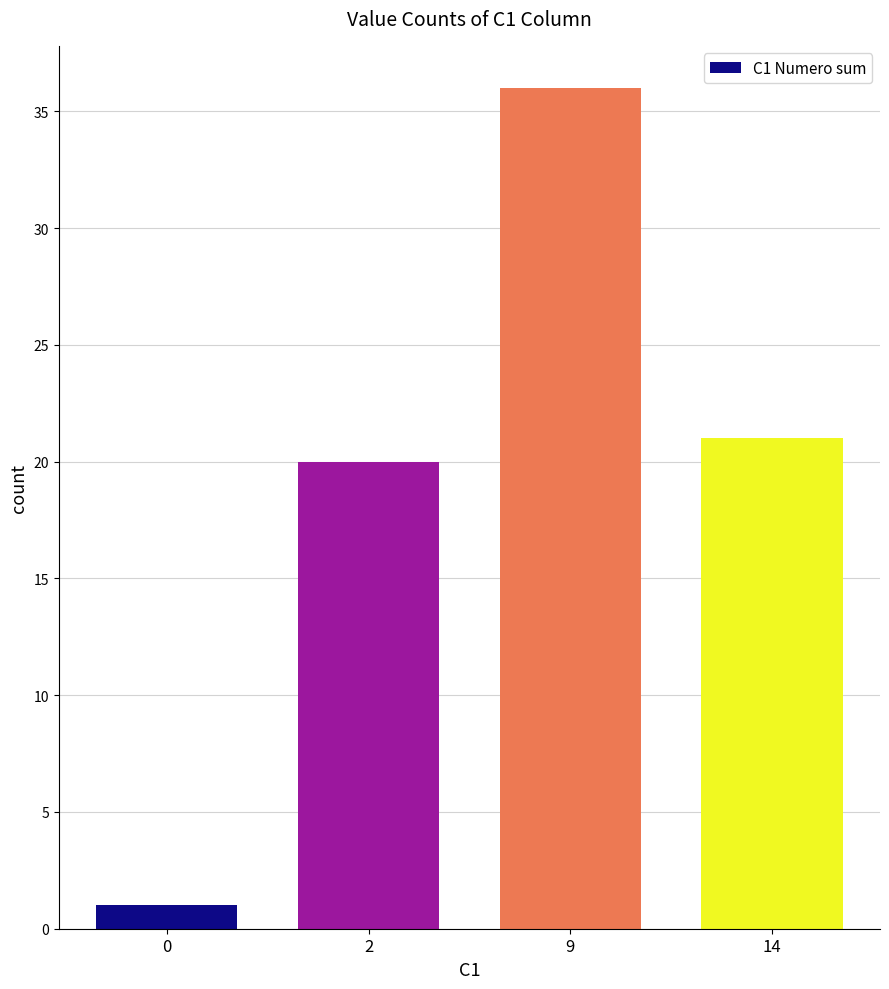

List the labels in order of value, smallest first.

0, 2, 14, 9